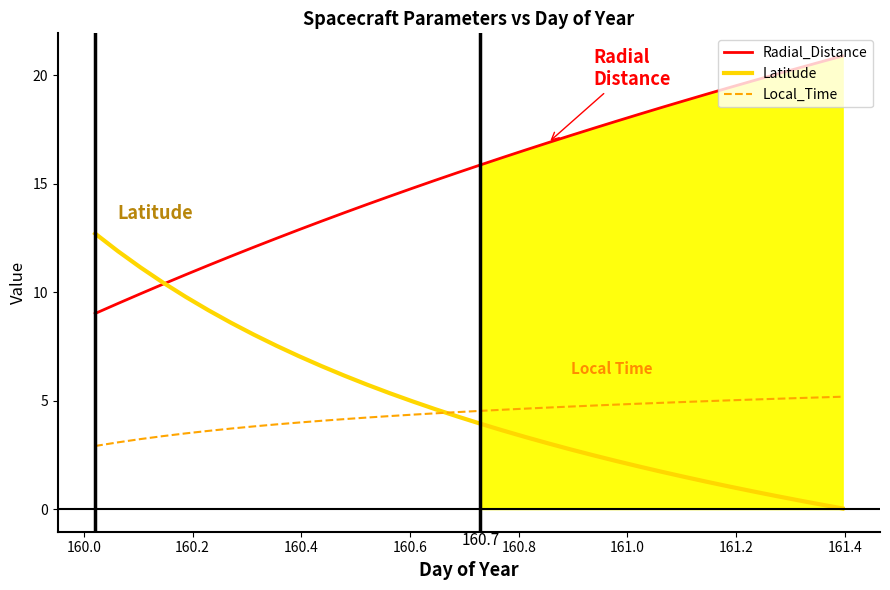

Rank the series by their maximum value, from highest to lowest.

Radial_Distance, Latitude, Local_Time